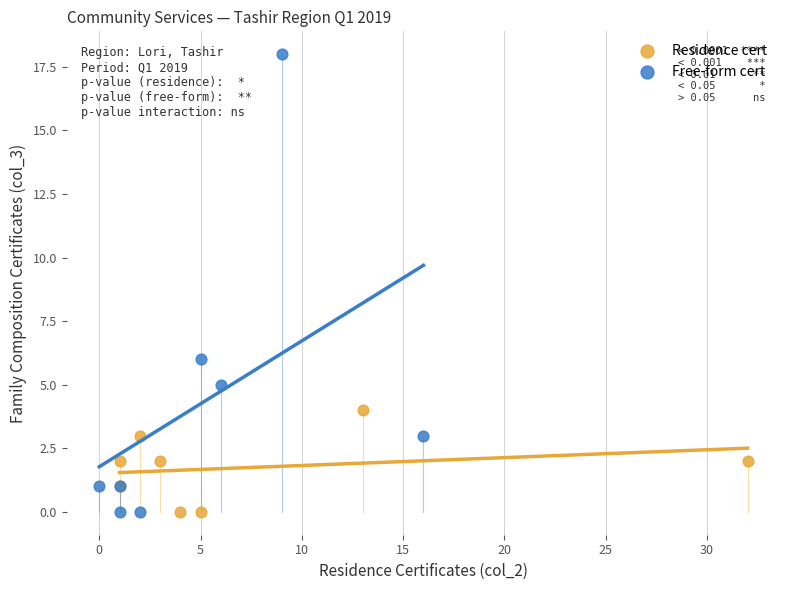

What are all the series names shown in the legend?

Residence cert, Free-form cert